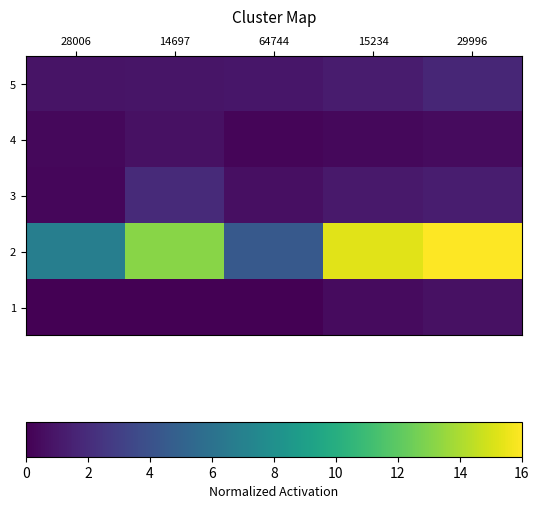

Rank the series by their maximum value, from highest to lowest.

2, 3, 5, 1, 4